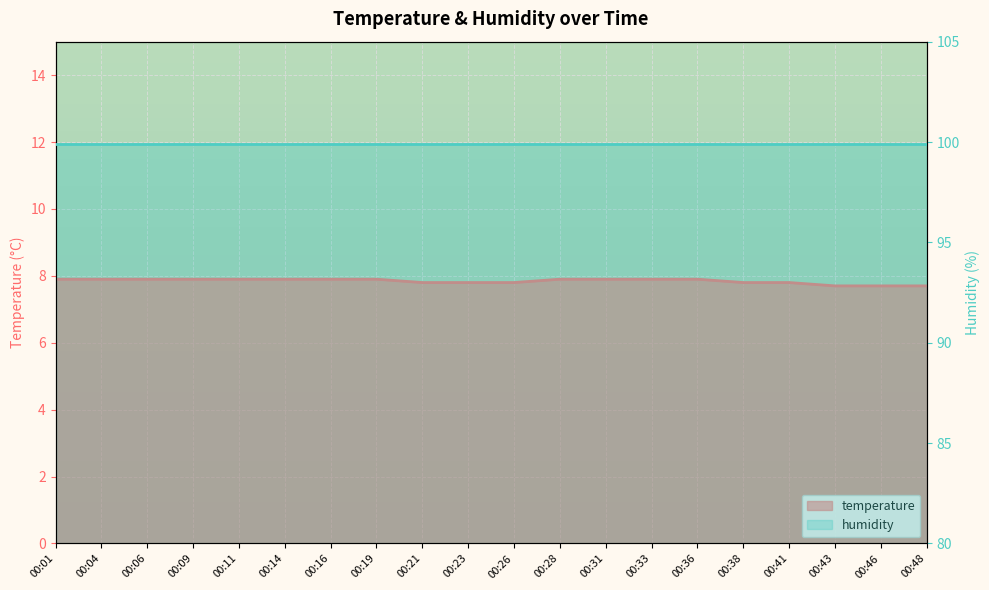

What is the value of the 10th point from the left?

7.8